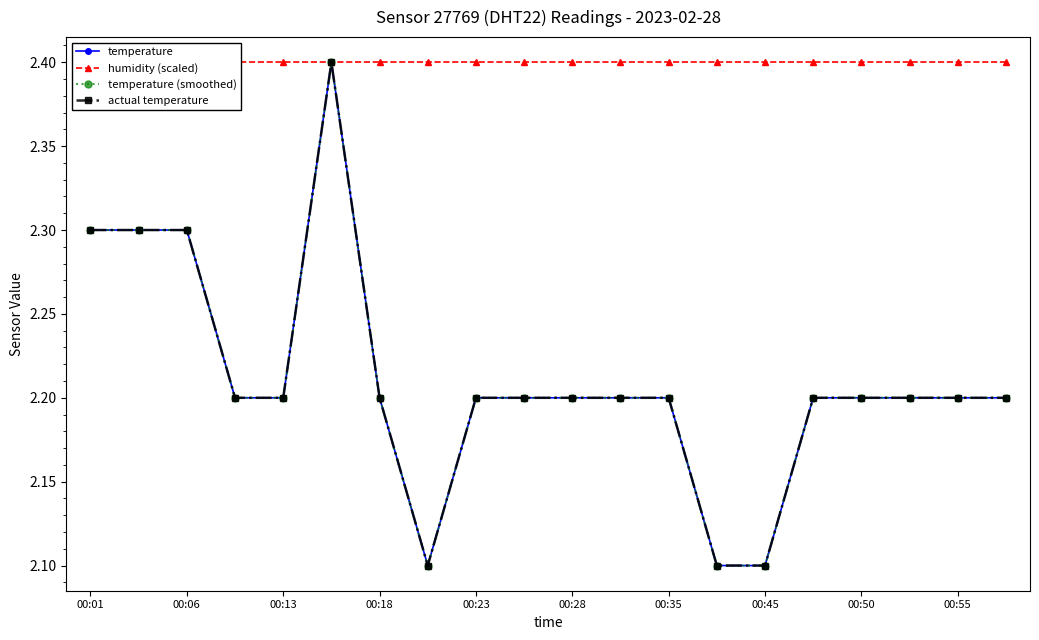

True or false: humidity (scaled) and temperature intersect in this chart.

False